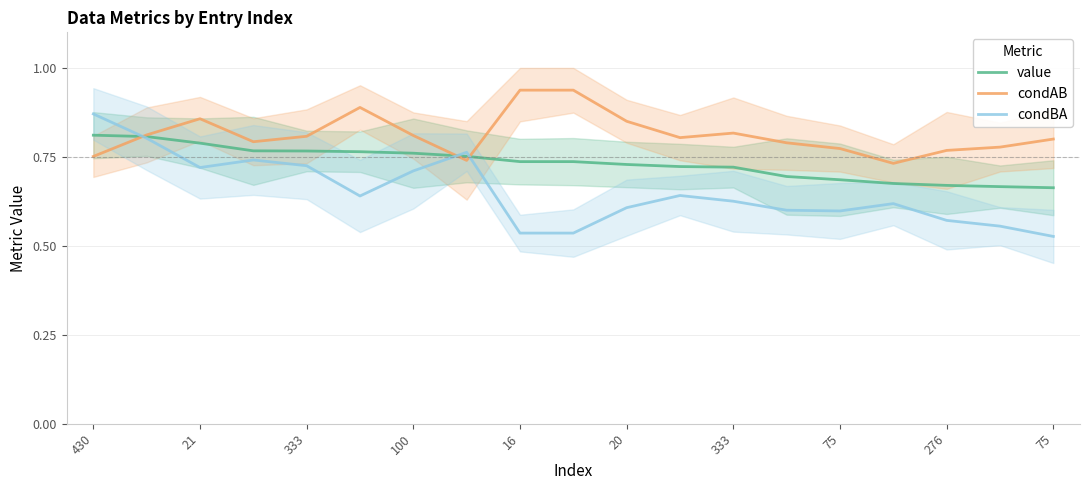

What is the lowest value of the condAB series?

0.7